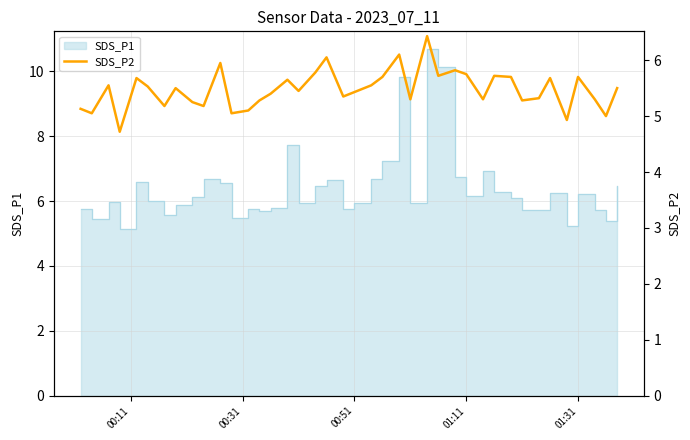

The value at 16 is 1.6. True or false?

False